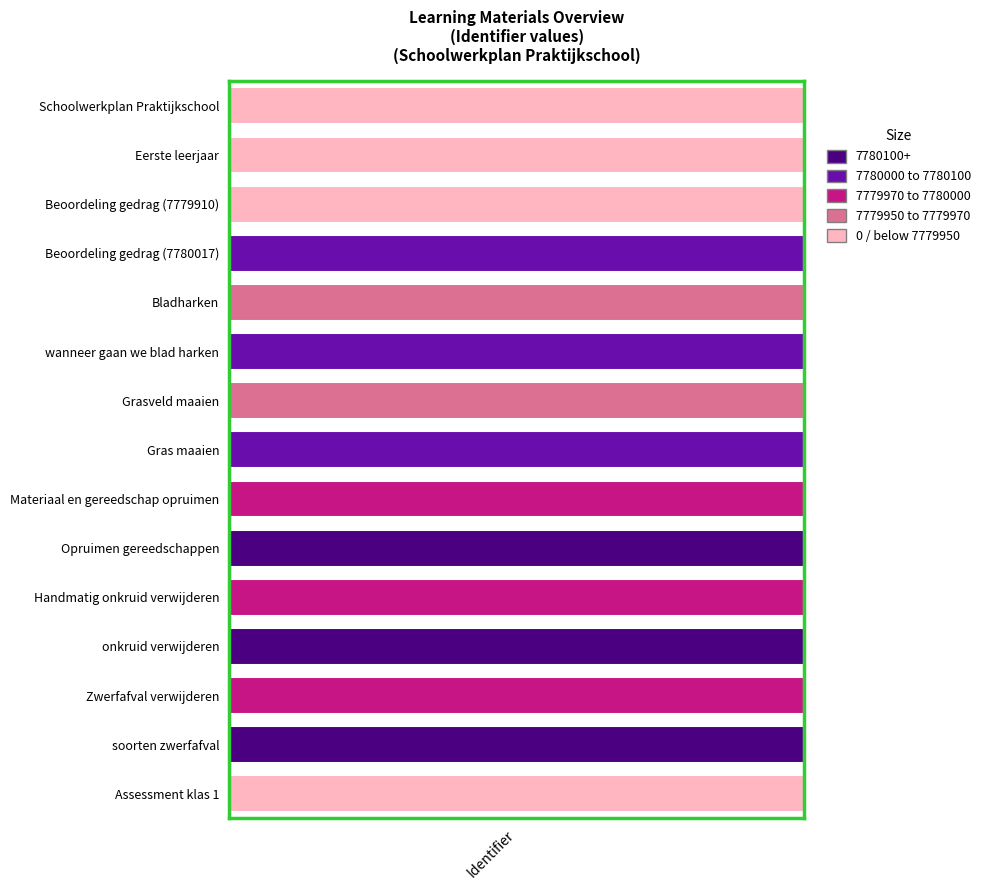

What is the difference between the values at Handmatig onkruid verwijderen and Bladharken?

20